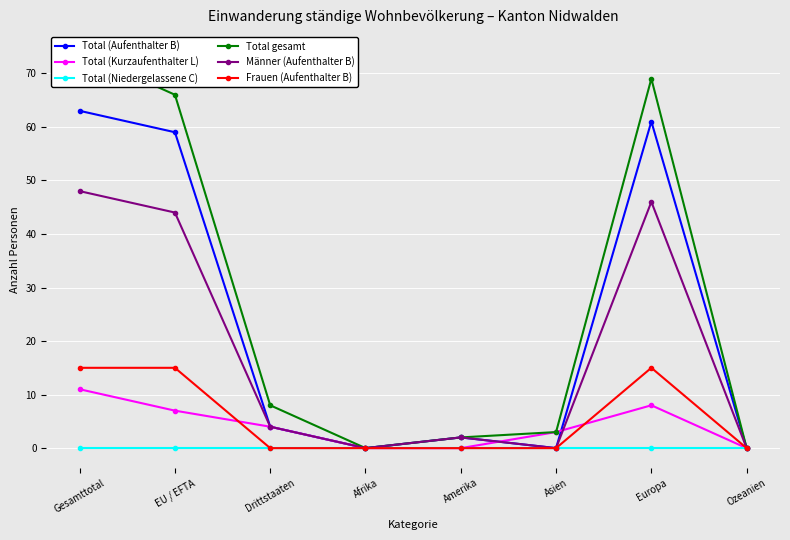

Reading left to right, what are all the values shown in this chart?

Total (Aufenthalter B): Gesamttotal=63	EU / EFTA=59	Drittstaaten=4	Afrika=0	Amerika=2	Asien=0	Europa=61	Ozeanien=0
Total (Kurzaufenthalter L): Gesamttotal=11	EU / EFTA=7	Drittstaaten=4	Afrika=0	Amerika=0	Asien=3	Europa=8	Ozeanien=0
Total (Niedergelassene C): Gesamttotal=0	EU / EFTA=0	Drittstaaten=0	Afrika=0	Amerika=0	Asien=0	Europa=0	Ozeanien=0
Total gesamt: Gesamttotal=74	EU / EFTA=66	Drittstaaten=8	Afrika=0	Amerika=2	Asien=3	Europa=69	Ozeanien=0
Männer (Aufenthalter B): Gesamttotal=48	EU / EFTA=44	Drittstaaten=4	Afrika=0	Amerika=2	Asien=0	Europa=46	Ozeanien=0
Frauen (Aufenthalter B): Gesamttotal=15	EU / EFTA=15	Drittstaaten=0	Afrika=0	Amerika=0	Asien=0	Europa=15	Ozeanien=0